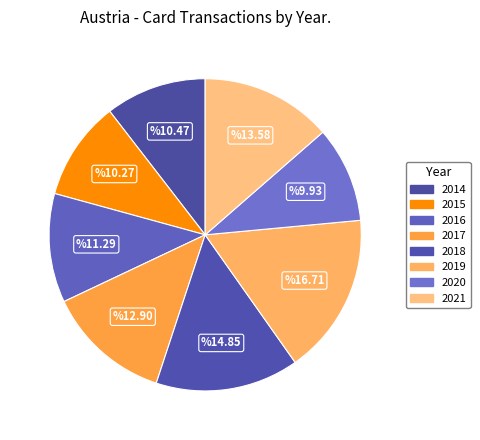

Do 2015 and 2021 together represent more than half of the pie?

No